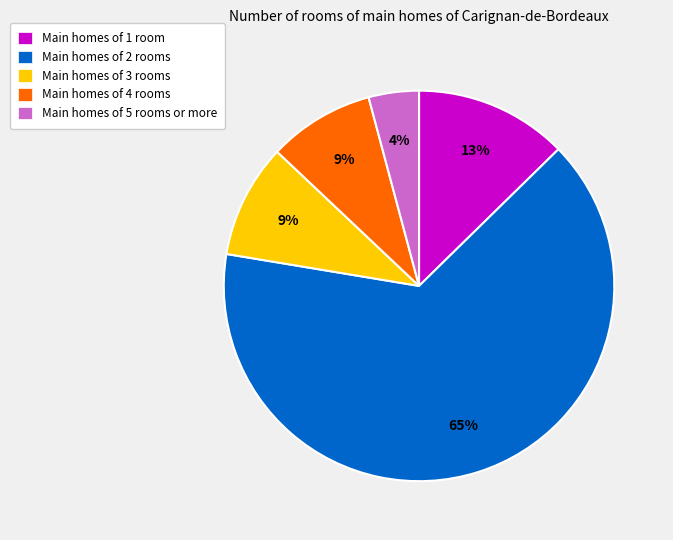

Approximately how many times larger is the value at Main homes of 3 rooms compared to Main homes of 1 room?

0.7